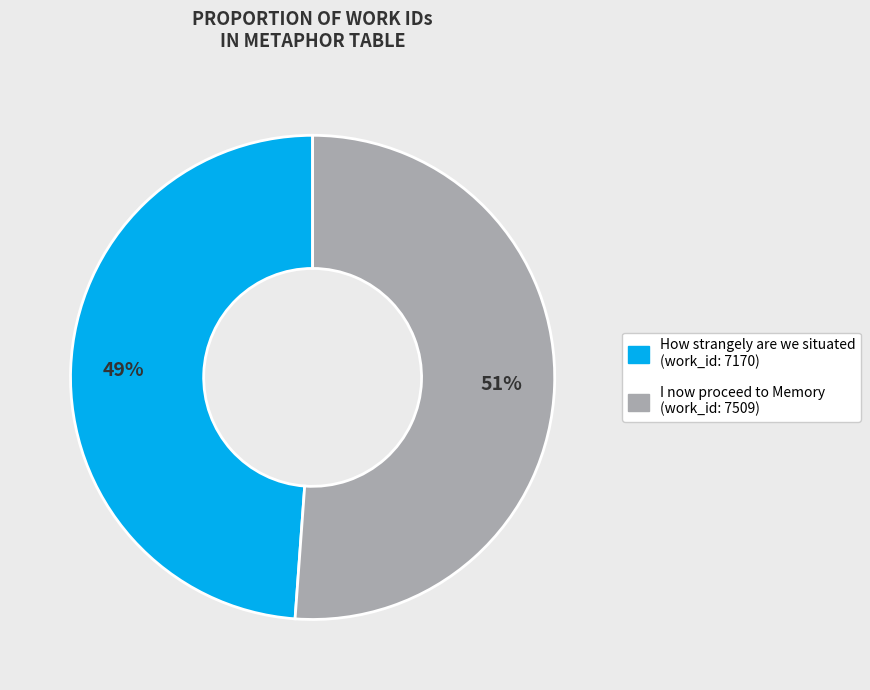

Is there any slice that represents more than half of the pie?

Yes